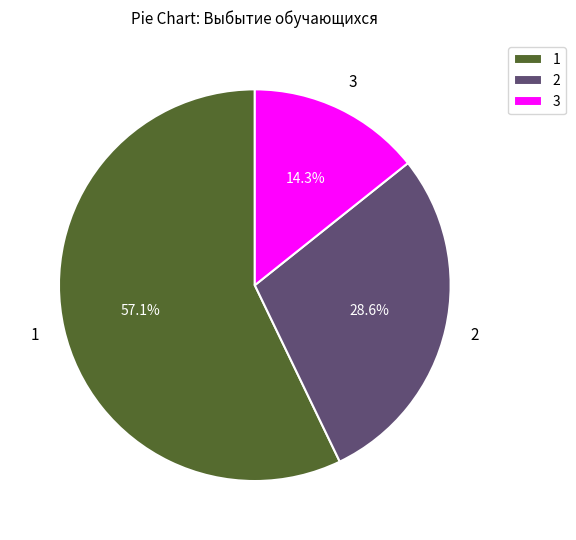

Does 1 account for over 50% of the chart?

Yes